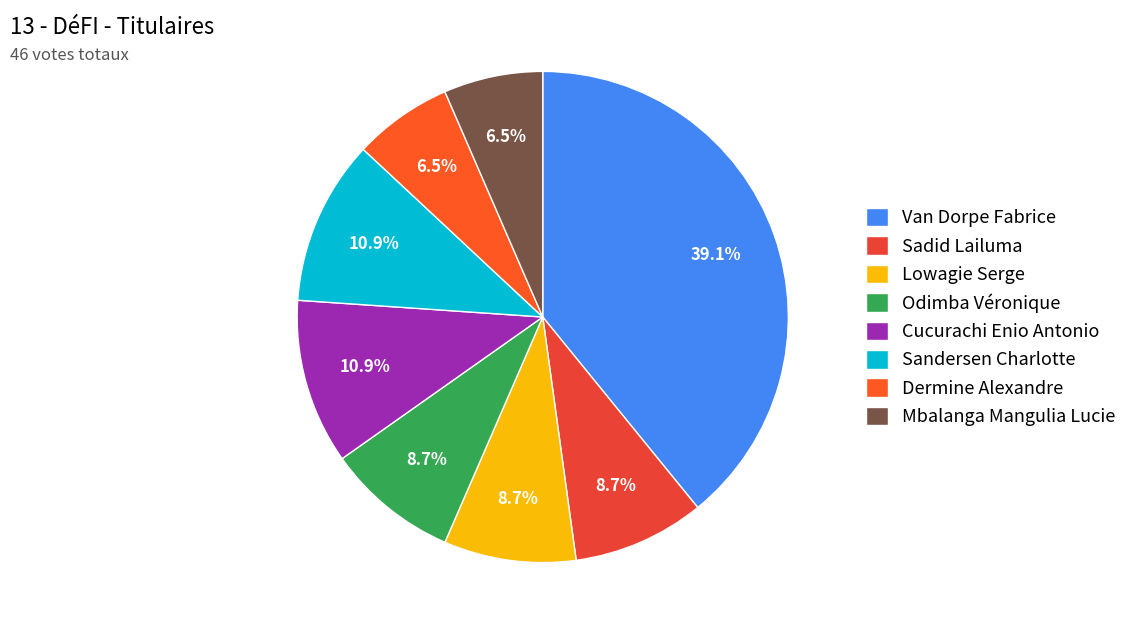

How many segments does this pie chart have?

8